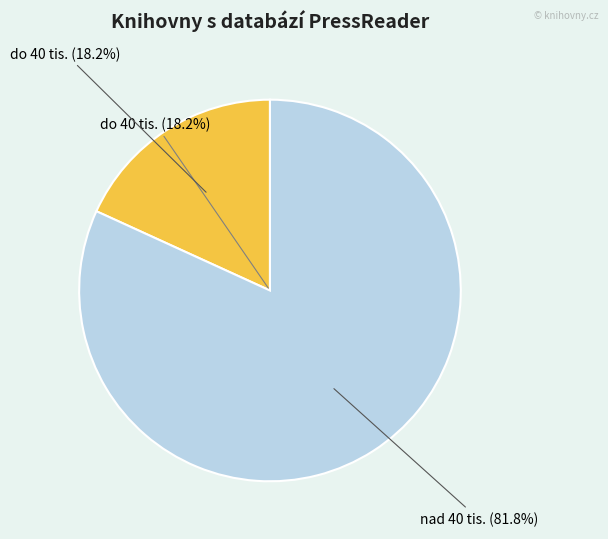

How much of the chart is everything except nad 40 tis.?

18.2%